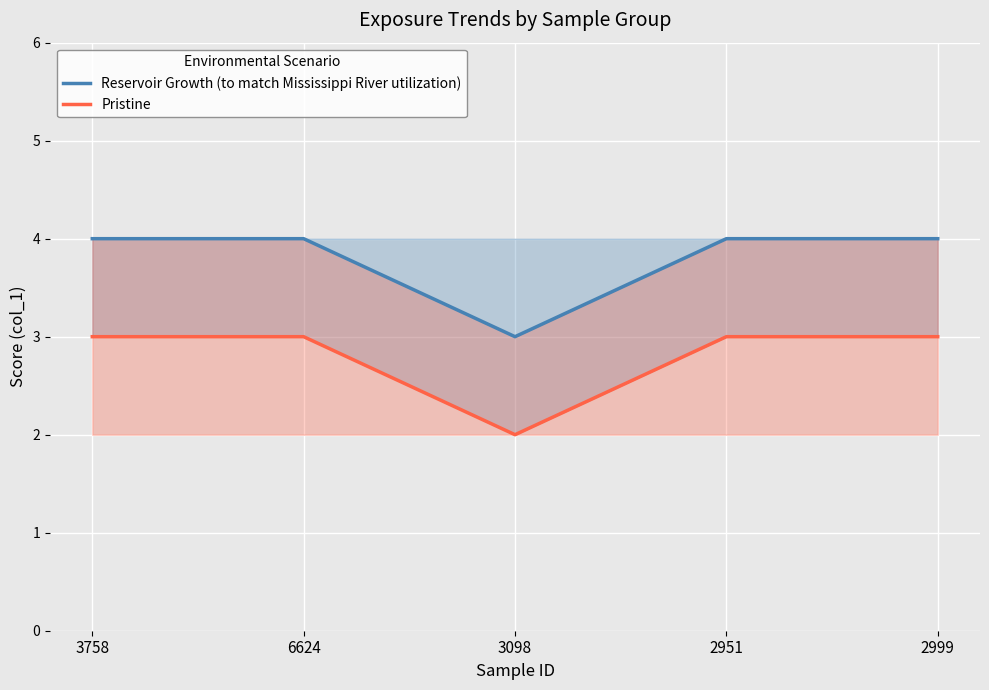

True or false: Reservoir Growth (to match Mississippi River utilization) and Pristine cross at least once.

False